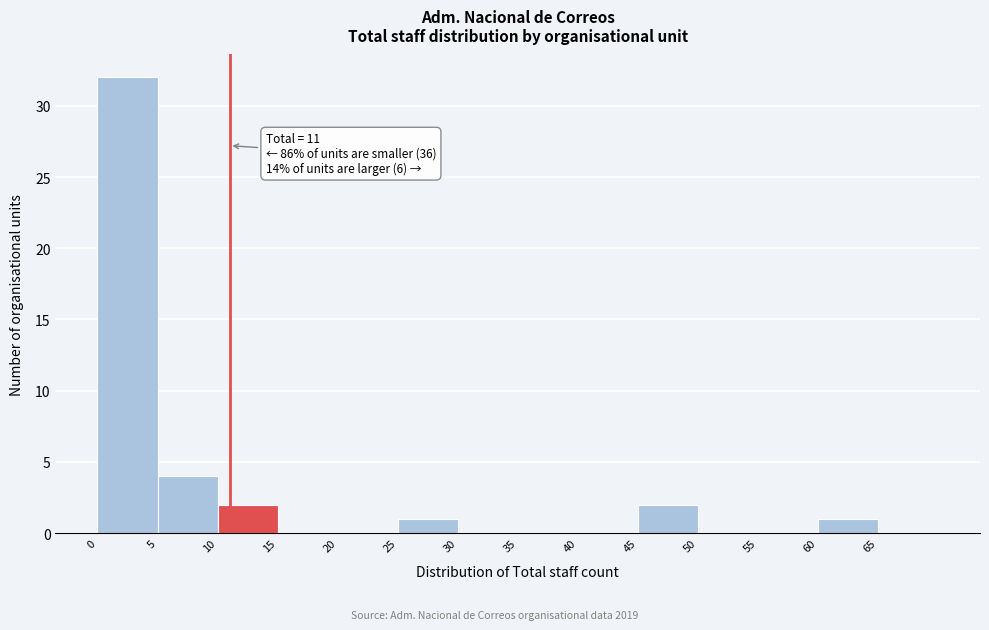

Over which range of the x-axis is the bar tallest?

0 to 5